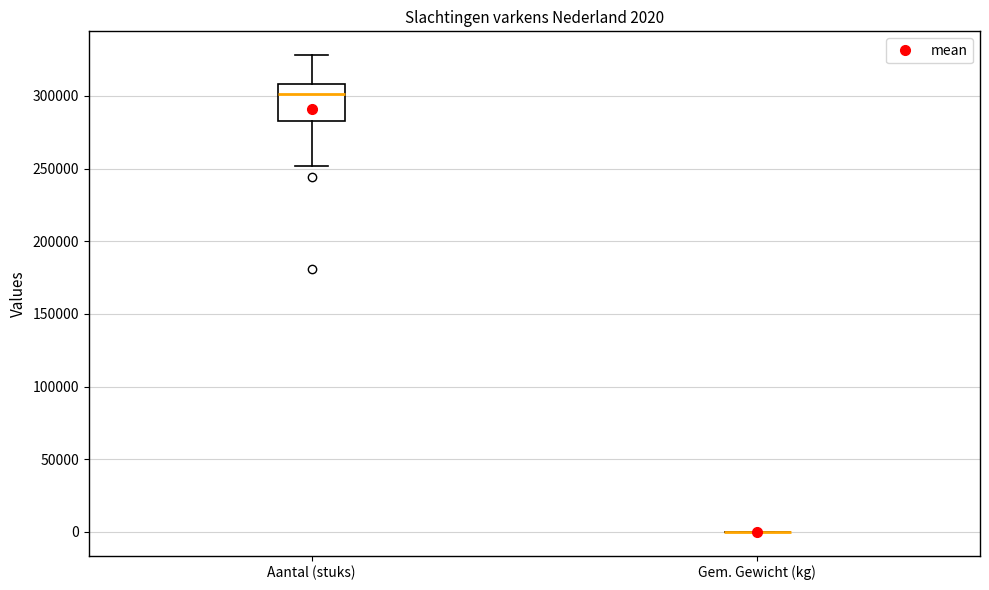

Which box is the tallest, from its lower edge to its upper edge?

Aantal (stuks)